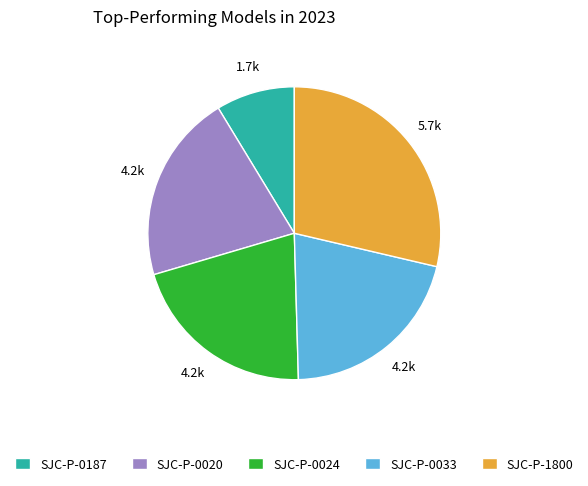

Does SJC-P-0020 represent more than half of the total?

No